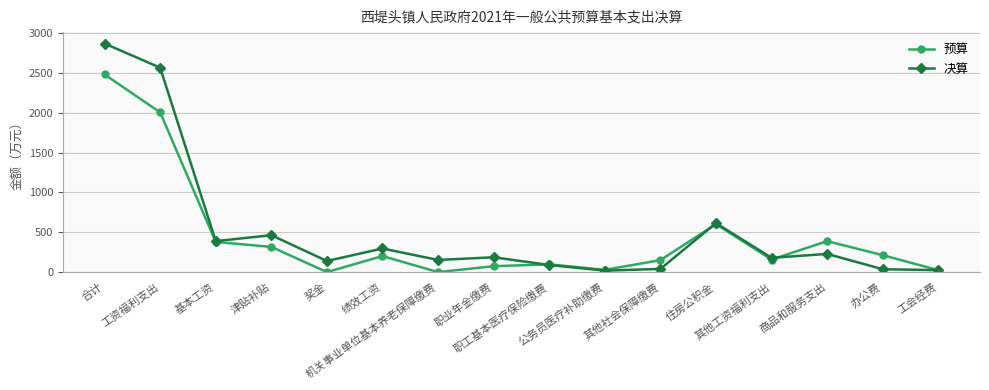

True or false: 决算 and 预算 cross at least once.

True